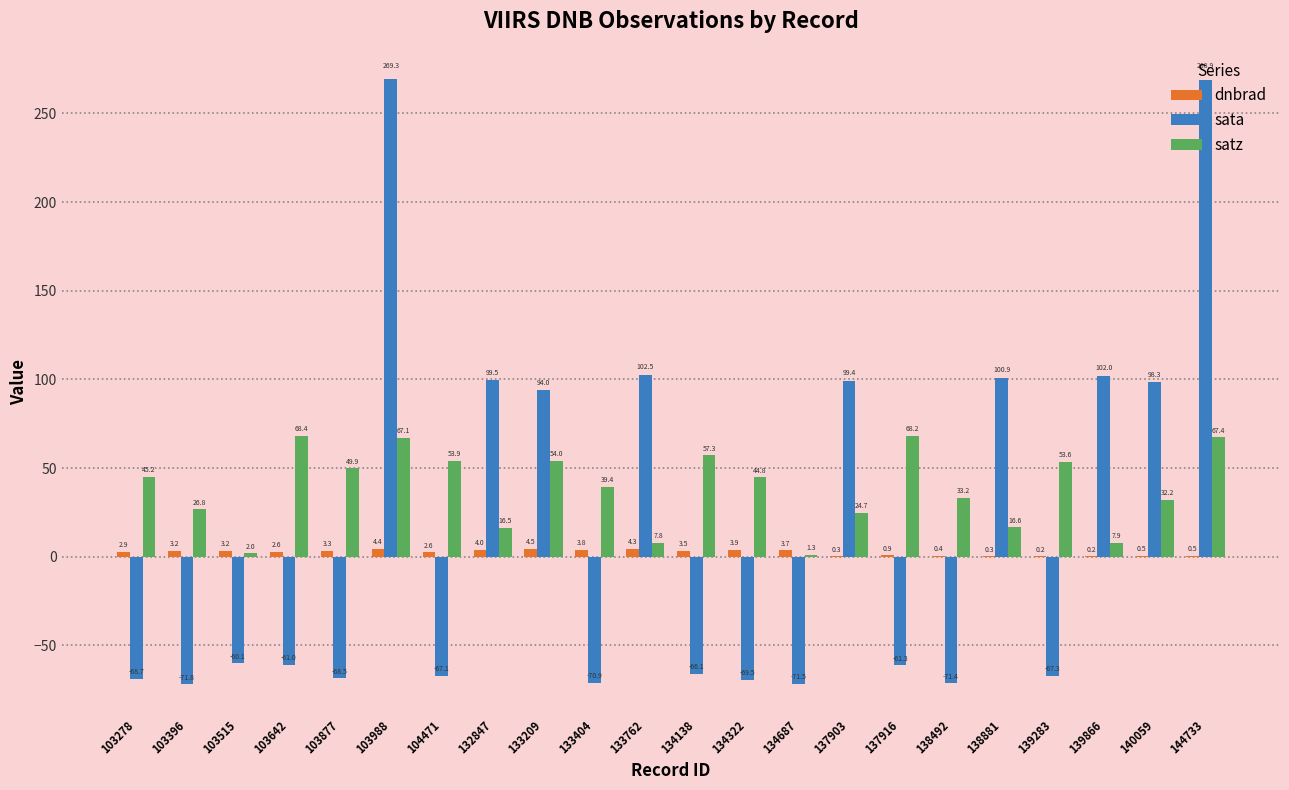

Which series has the largest range (max minus min)?

sata